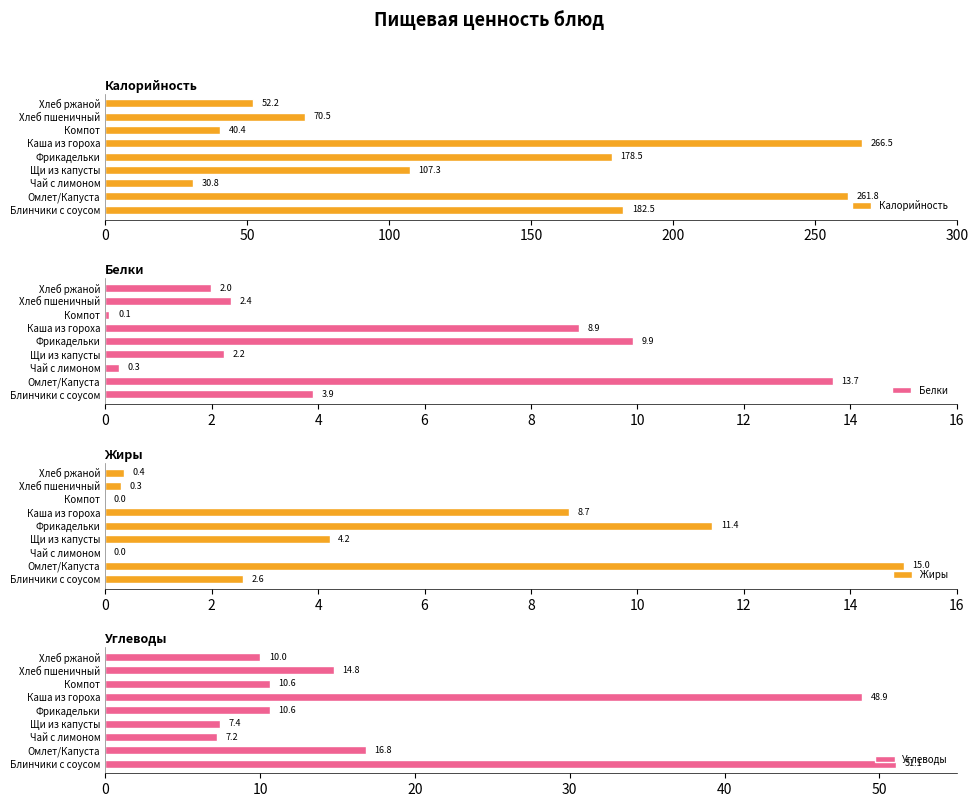

What are all the series names shown in the legend?

Калорийность, Белки, Жиры, Углеводы